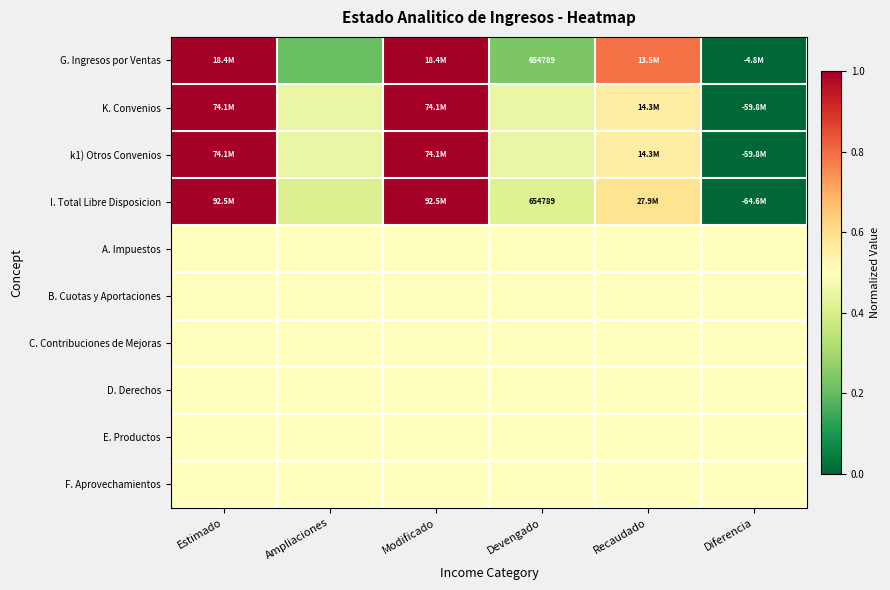

Rank the series by their maximum value, from lowest to highest.

A. Impuestos, B. Cuotas y Aportaciones, C. Contribuciones de Mejoras, D. Derechos, E. Productos, F. Aprovechamientos, G. Ingresos por Ventas, K. Convenios, k1) Otros Convenios, I. Total Libre Disposicion